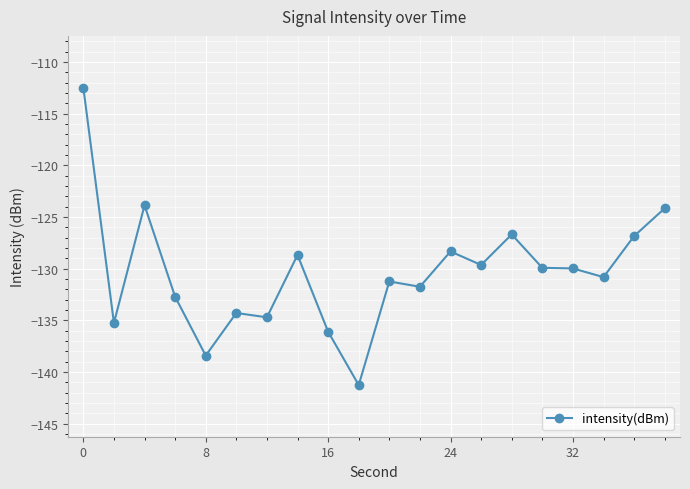

What is the difference between the maximum and minimum values?

28.8